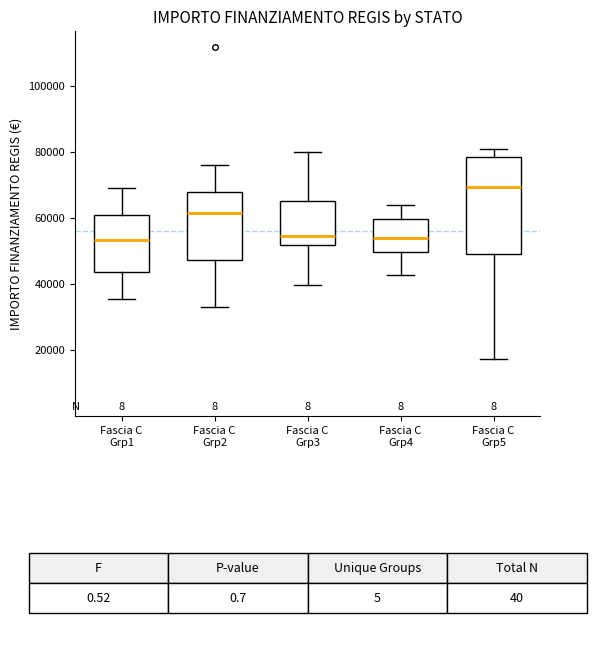

Reading left to right, read every box against the y-axis: the position of its median line, the range the box covers, and the ends of its whiskers. The values are not printed on the chart, so give them approximately, as read against the axis.

Fascia C Grp1: median 54000, box 44000 to 60000, whiskers 36000 to 70000
Fascia C Grp2: median 62000, box 48000 to 68000, whiskers 32000 to 76000
Fascia C Grp3: median 54000, box 52000 to 66000, whiskers 40000 to 80000
Fascia C Grp4: median 54000, box 50000 to 60000, whiskers 42000 to 64000
Fascia C Grp5: median 70000, box 50000 to 78000, whiskers 18000 to 80000